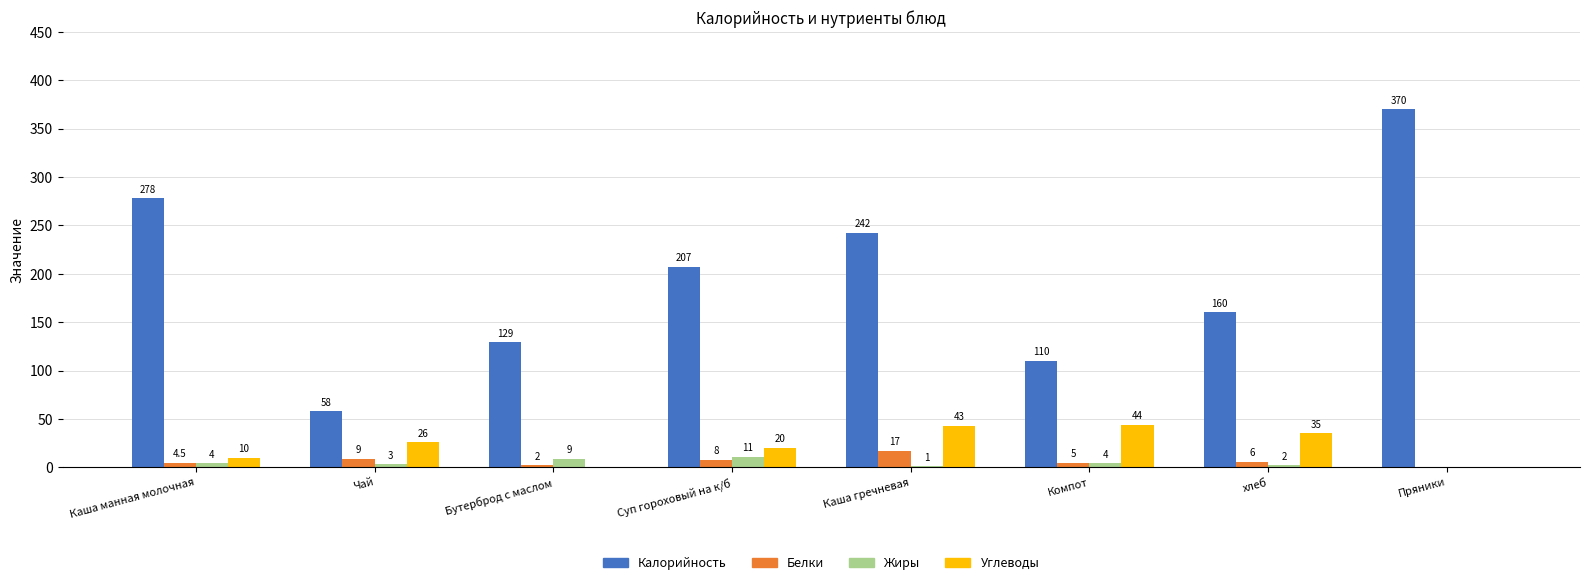

Which category has the highest value in the Белки series?

Каша гречневая